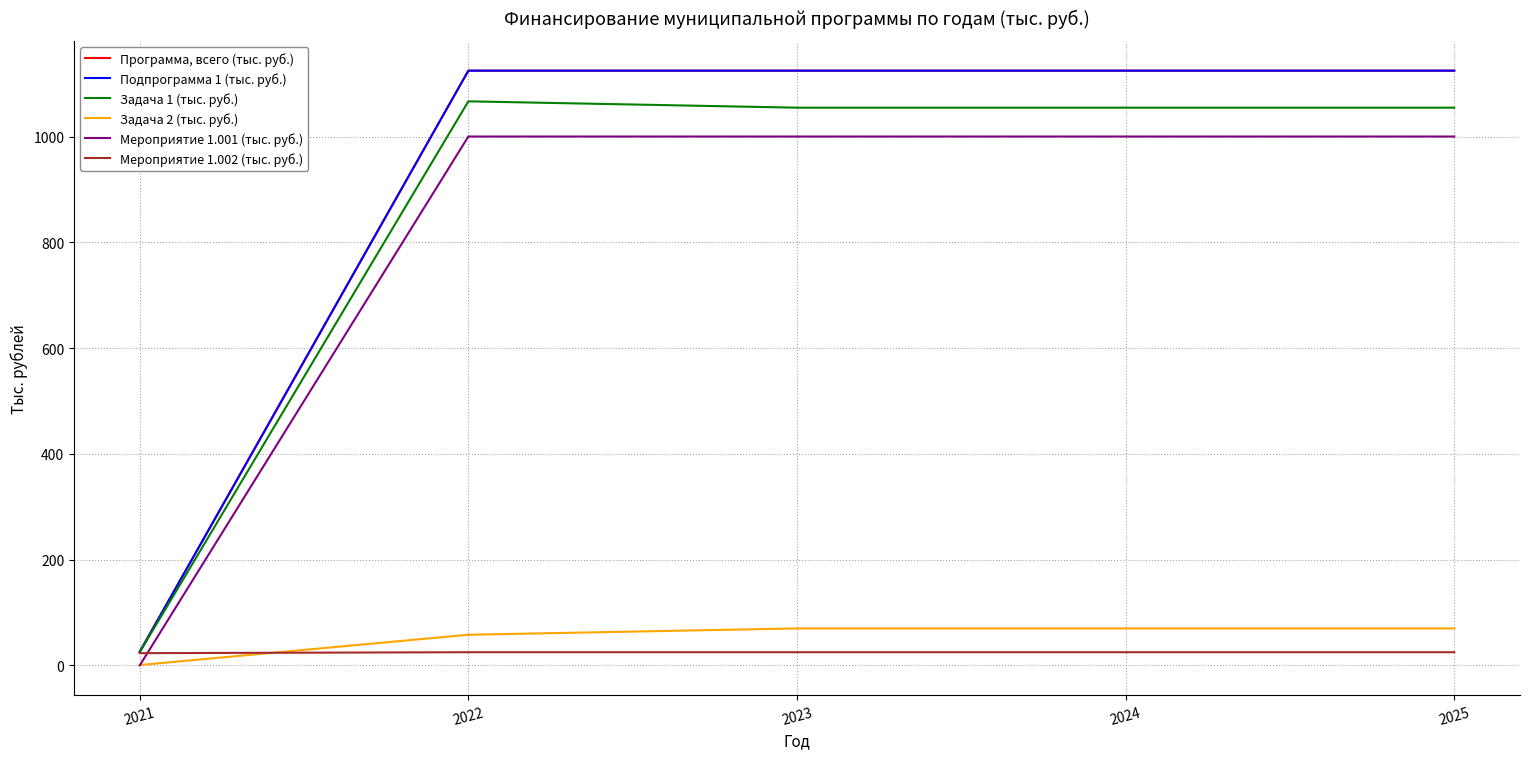

Is this an area chart (filled region under the line)?

No